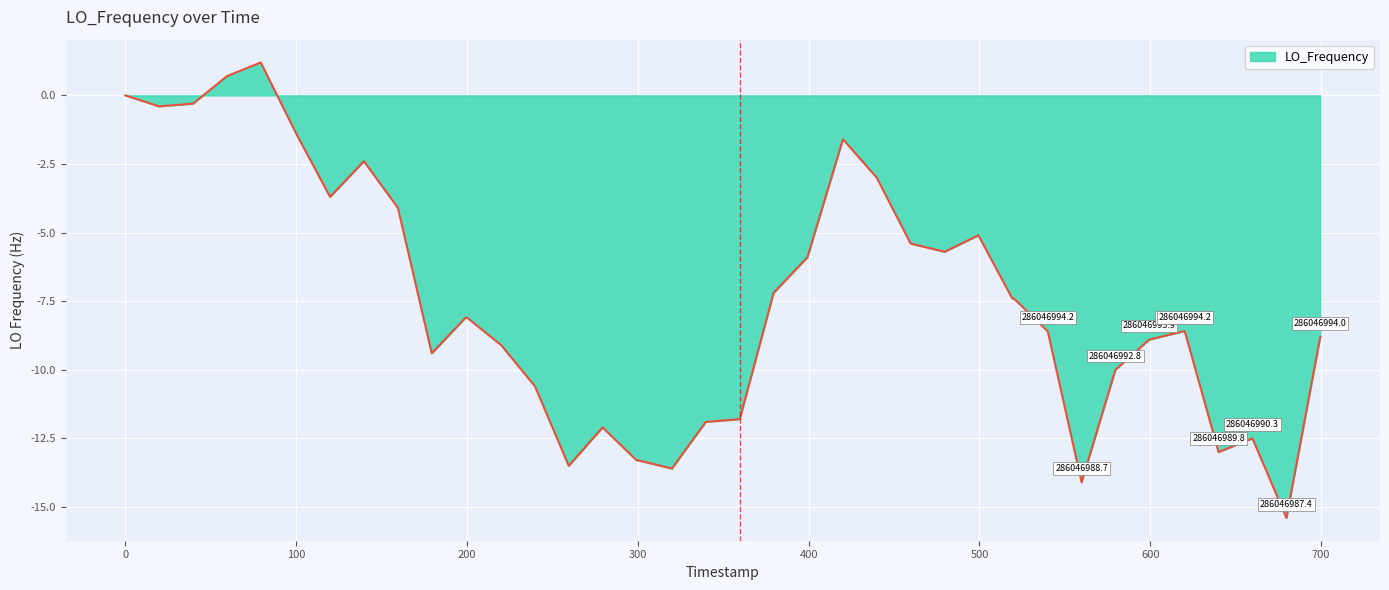

What is the greatest value displayed?

1.2